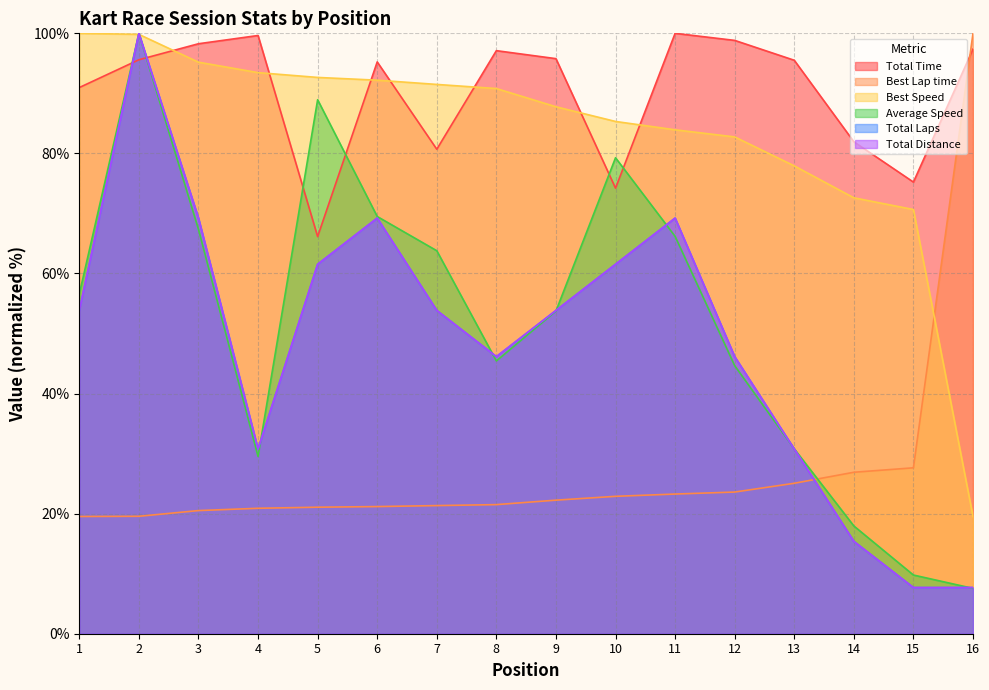

Is the value of Total Distance at 5 greater than the value of Total Time at 2?

No